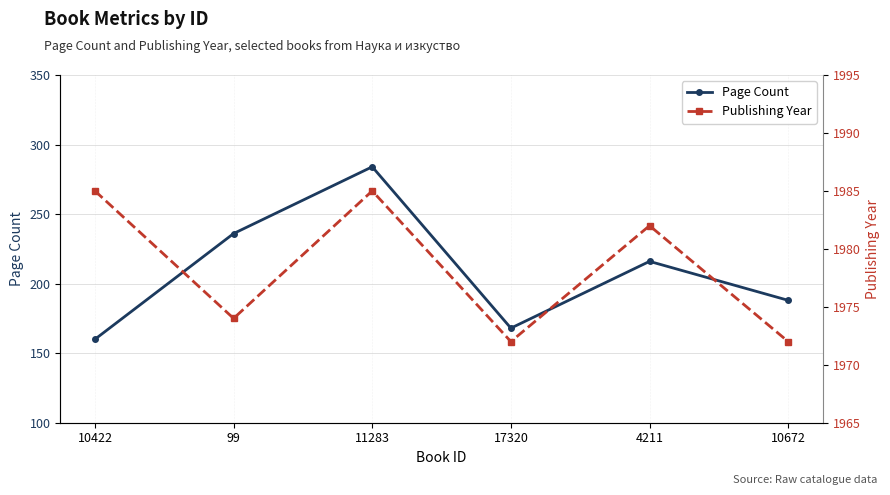

What is the sum of all Publishing Year values?

11870